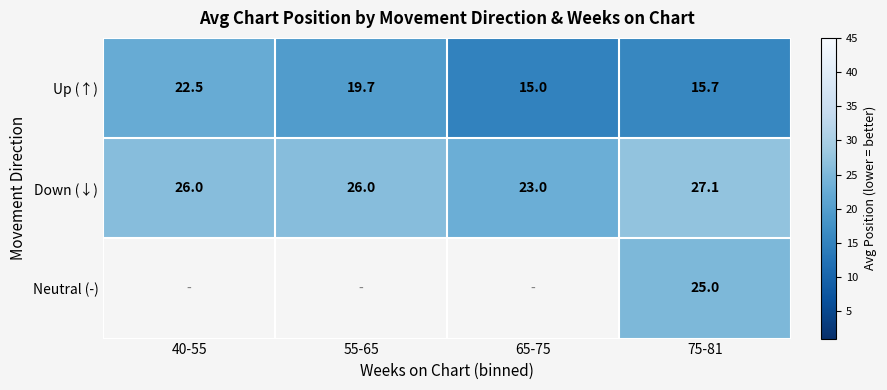

What is the approximate value of Down (↓) at 55-65?

26.0